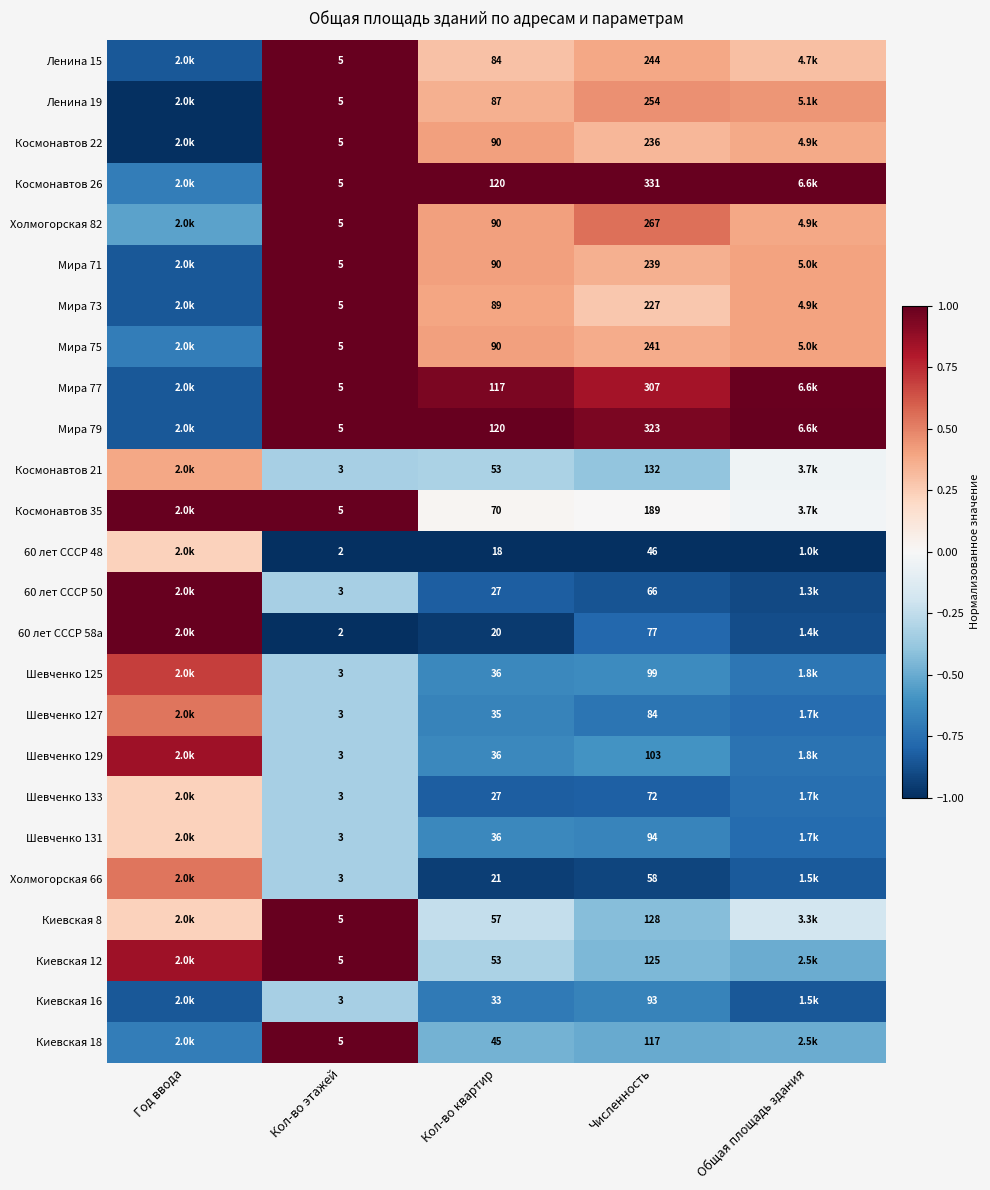

Is the value of Шевченко 133 at Кол-во этажей greater than the value of Космонавтов 22 at Кол-во этажей?

No